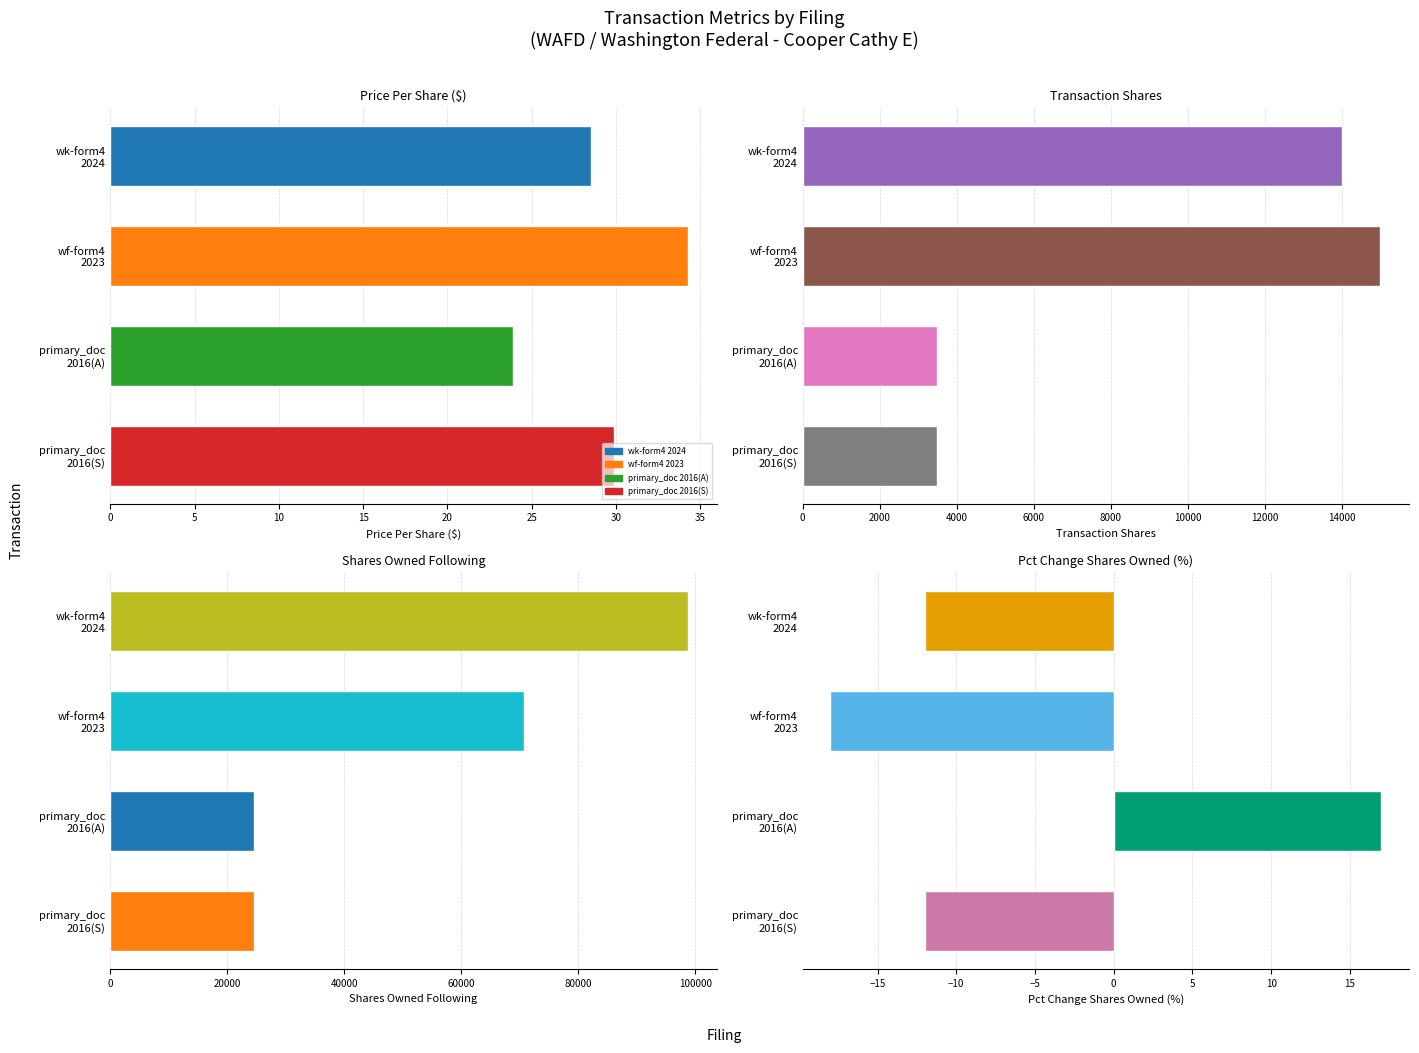

What is the difference between the maximum and minimum values in the transactionShares series?

11500.0